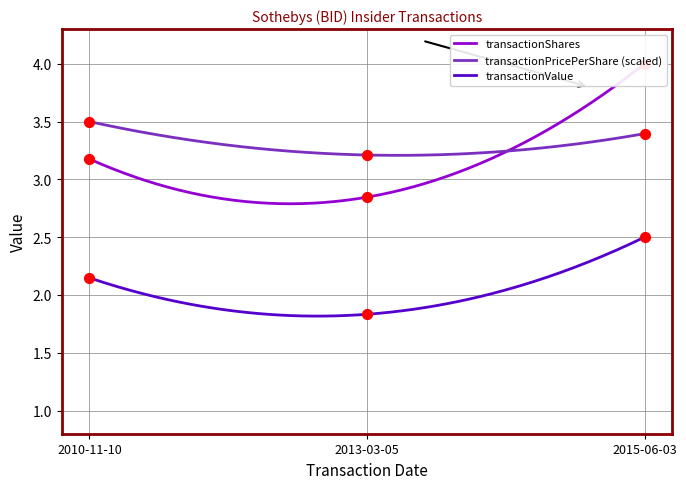

At which category is the sum across all series the highest?

2015-06-03